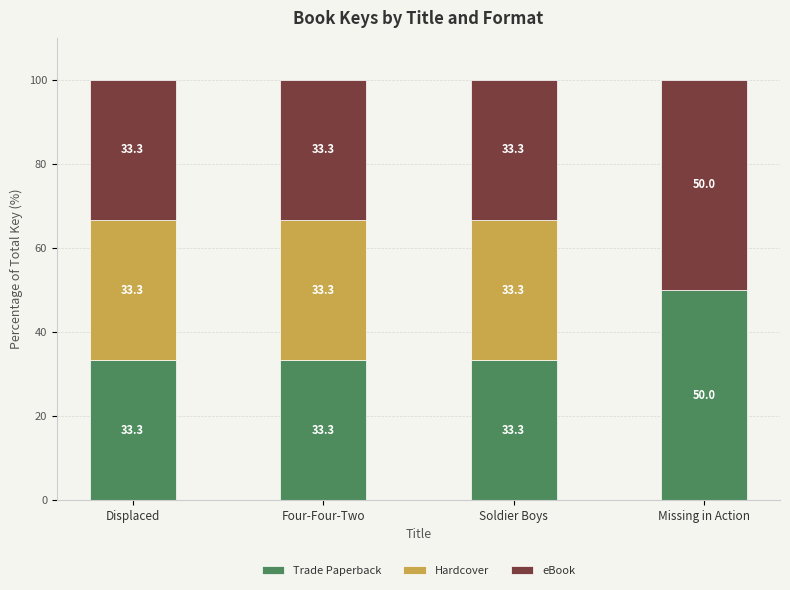

The Trade Paperback series shows 33.3 at Displaced. True or false?

True